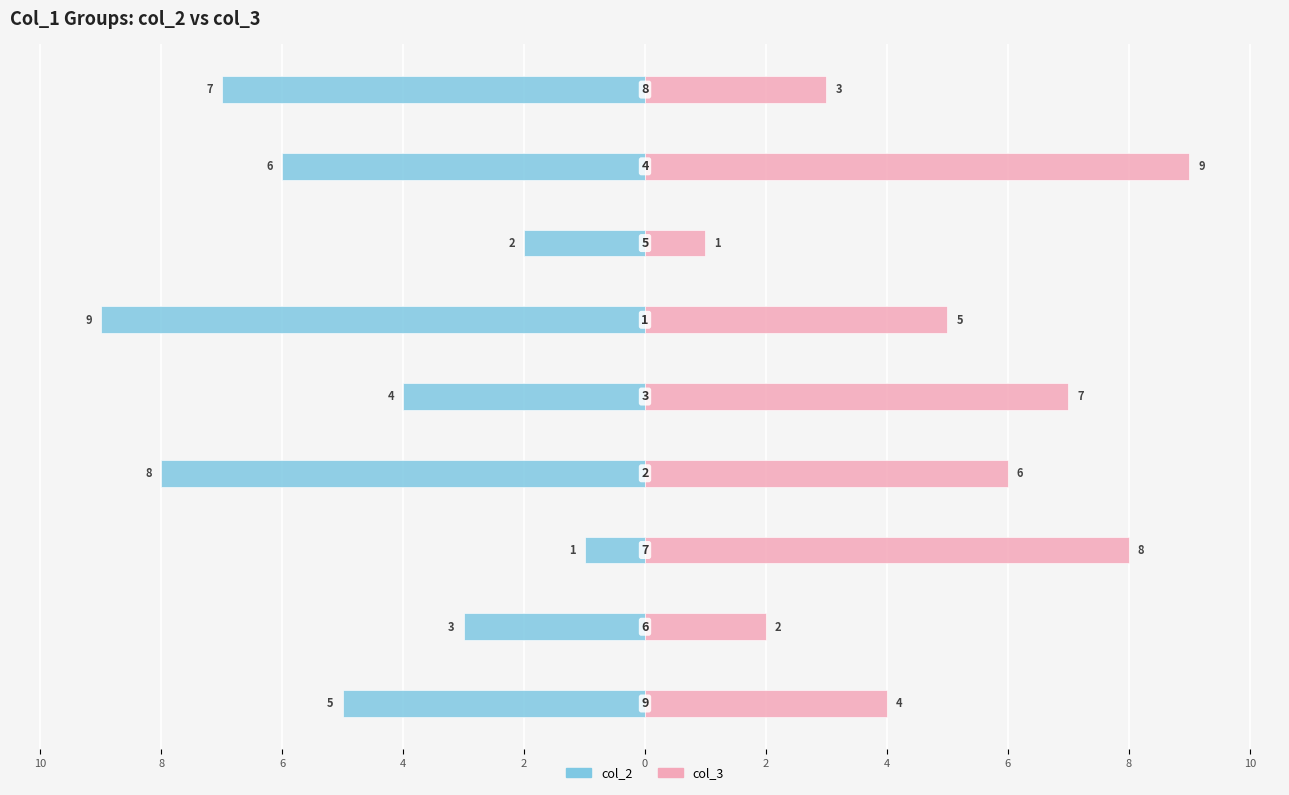

How many bars are there in each group?

2